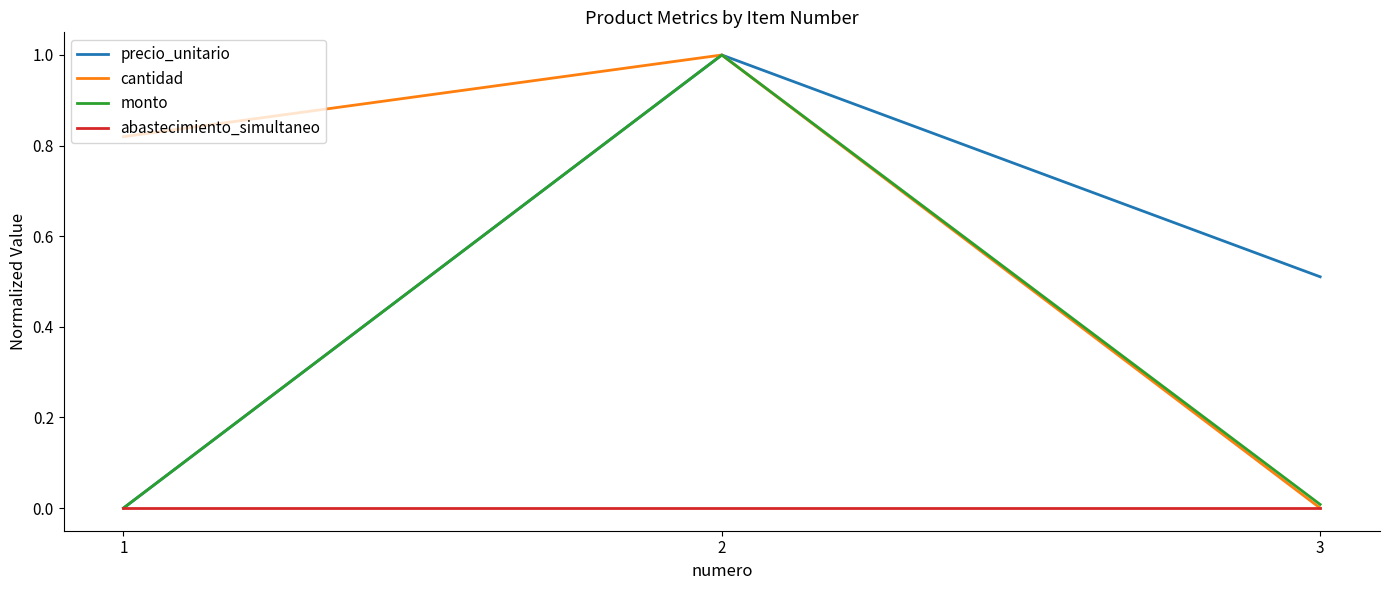

Which series has the largest total across all categories?

cantidad